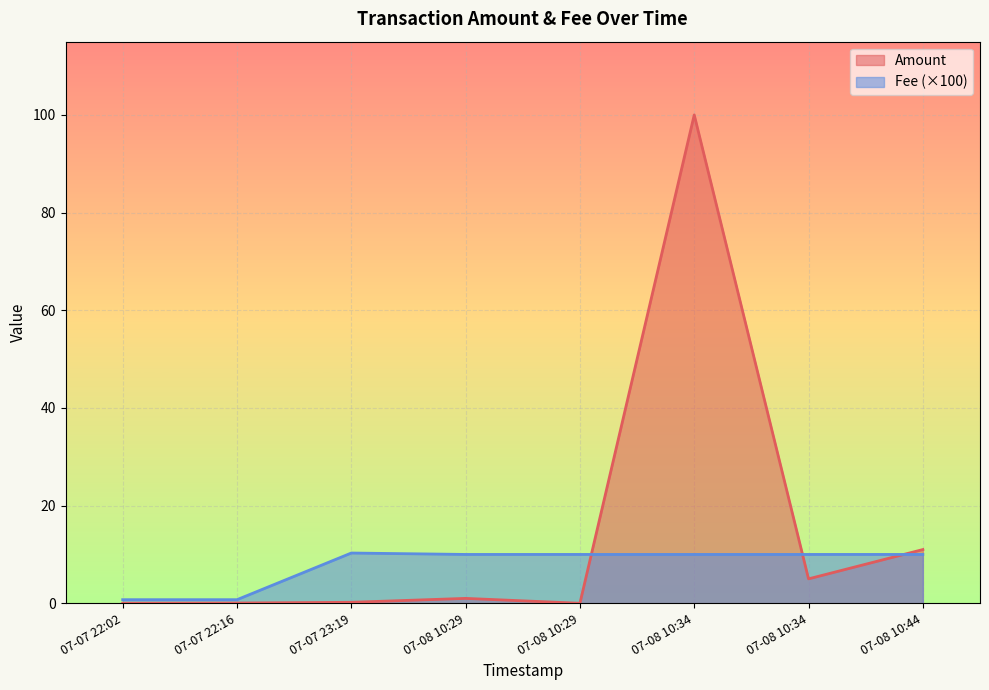

Rank the categories by Fee value from lowest to highest.

2020-07-07 22:16:19, 2020-07-07 22:02:32, 2020-07-08 10:44:03, 2020-07-08 10:34:35, 2020-07-08 10:34:35, 2020-07-08 10:29:12, 2020-07-08 10:29:12, 2020-07-07 23:19:22